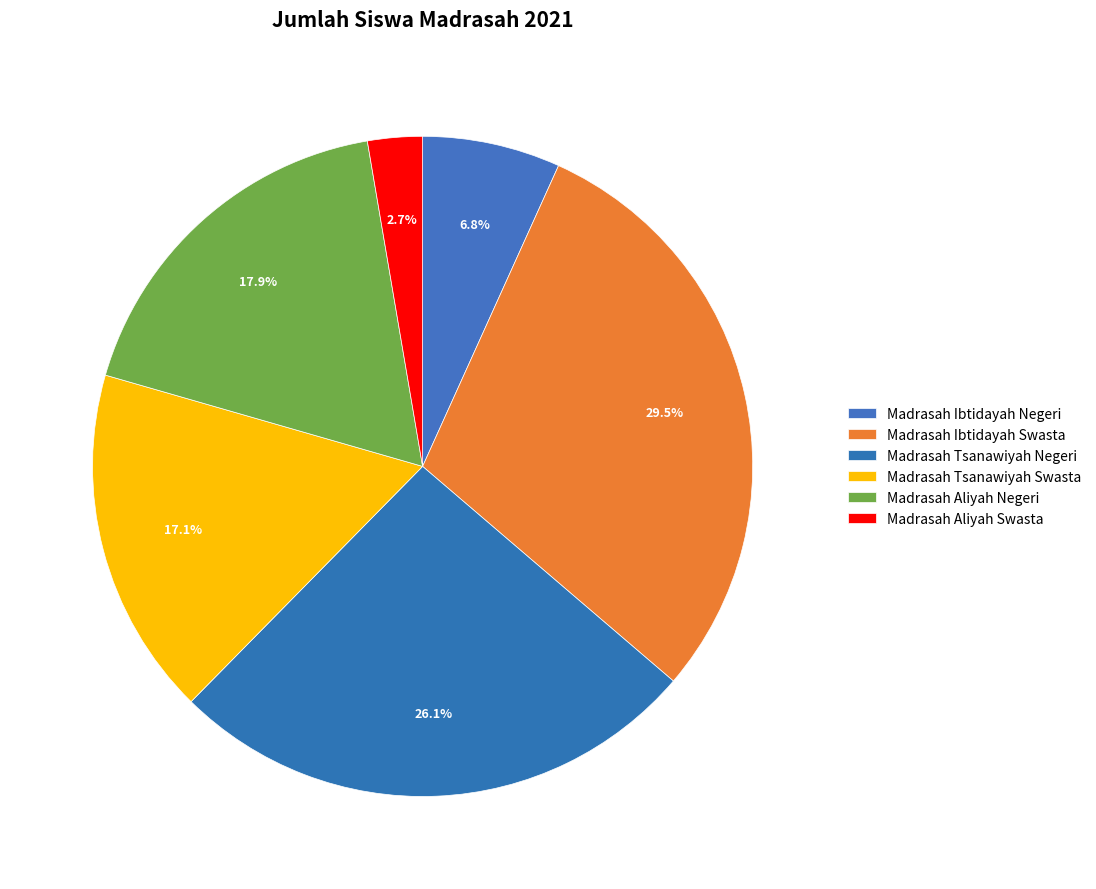

What percentage do Madrasah Ibtidayah Swasta and Madrasah Aliyah Swasta together represent?

32.2%